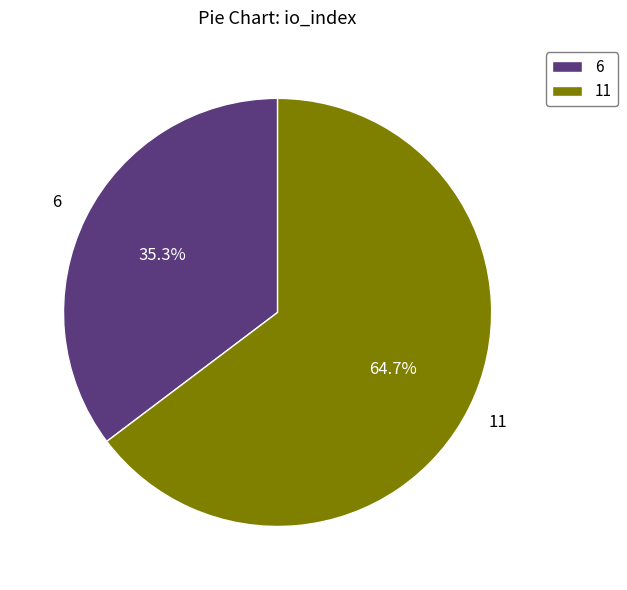

Which category has the biggest portion of the pie?

11